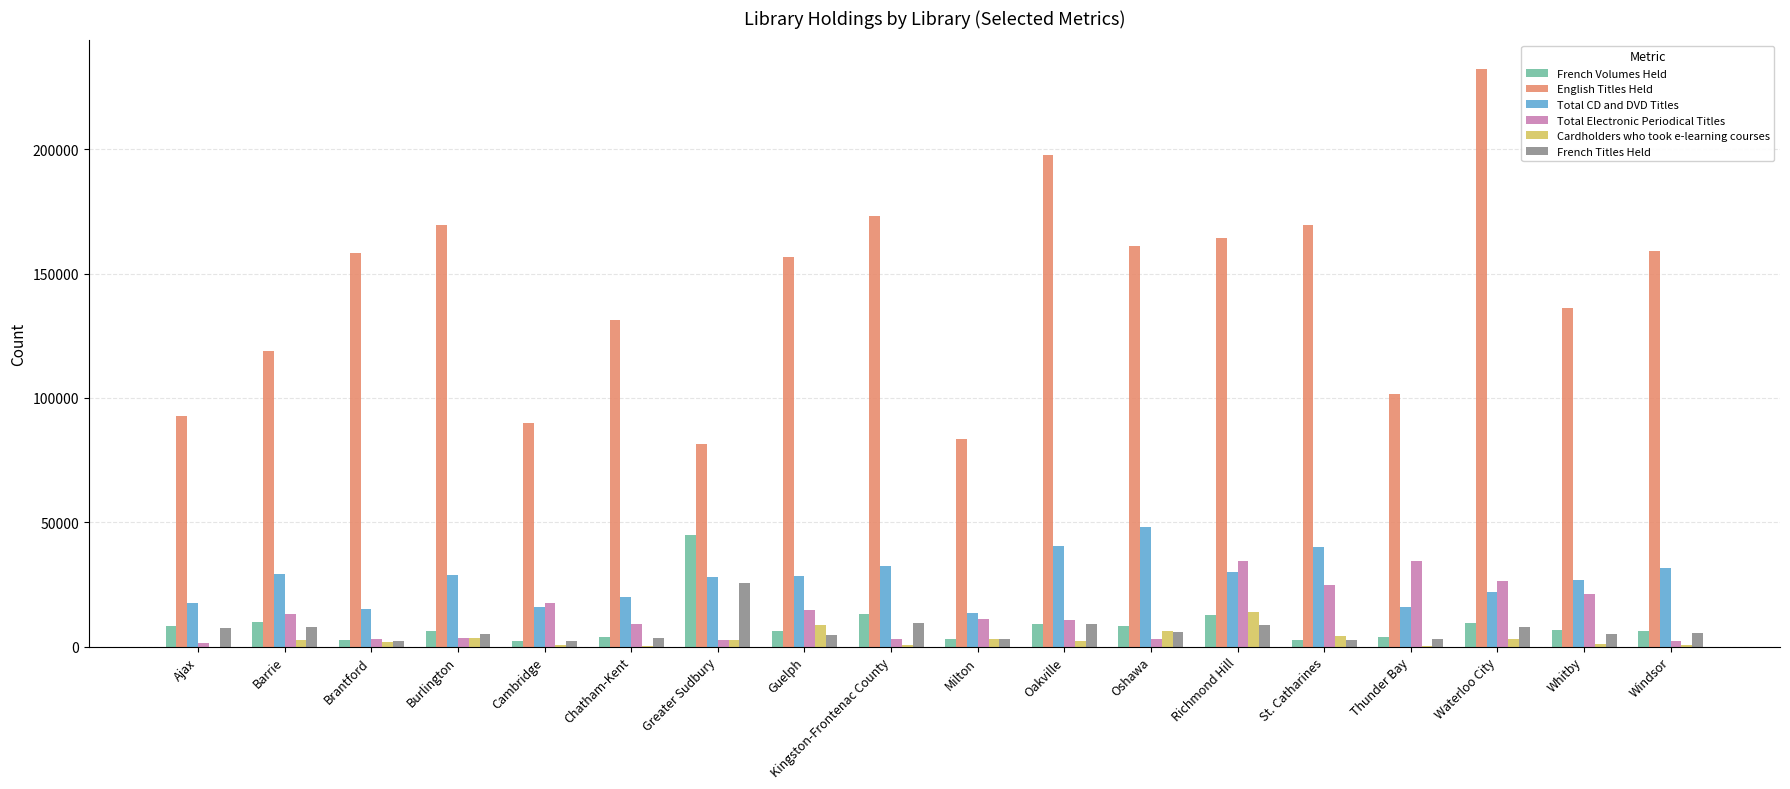

What is the total value across all series at Greater Sudbury?

185032